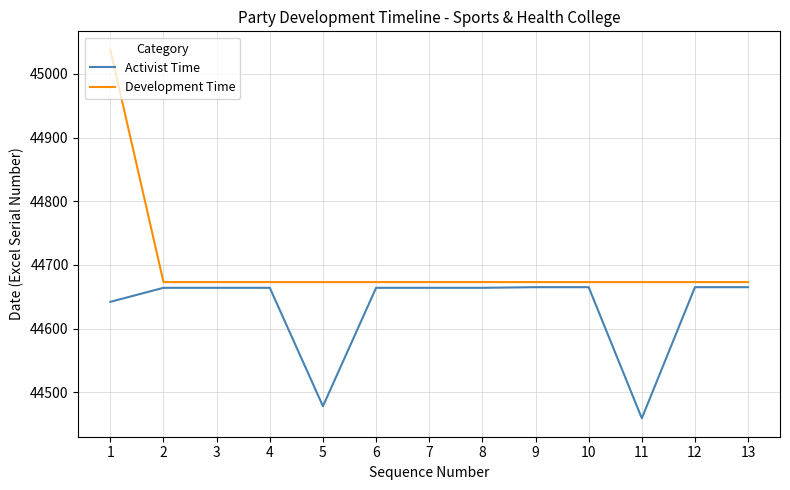

The value of Activist Time at 6 is 80375. True or false?

False